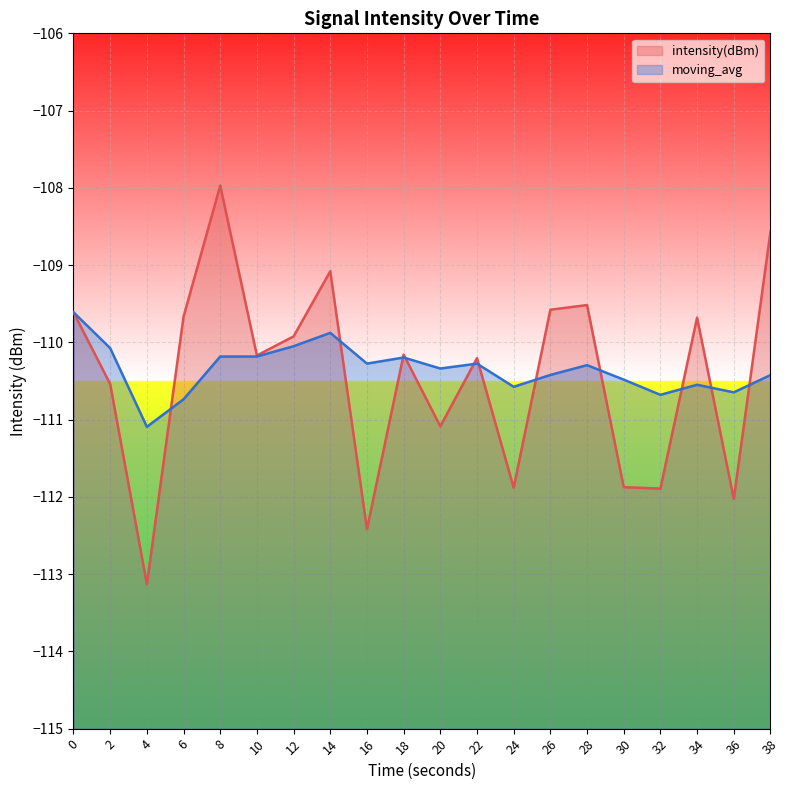

How many times do intensity(dBm) and moving_avg cross each other?

11